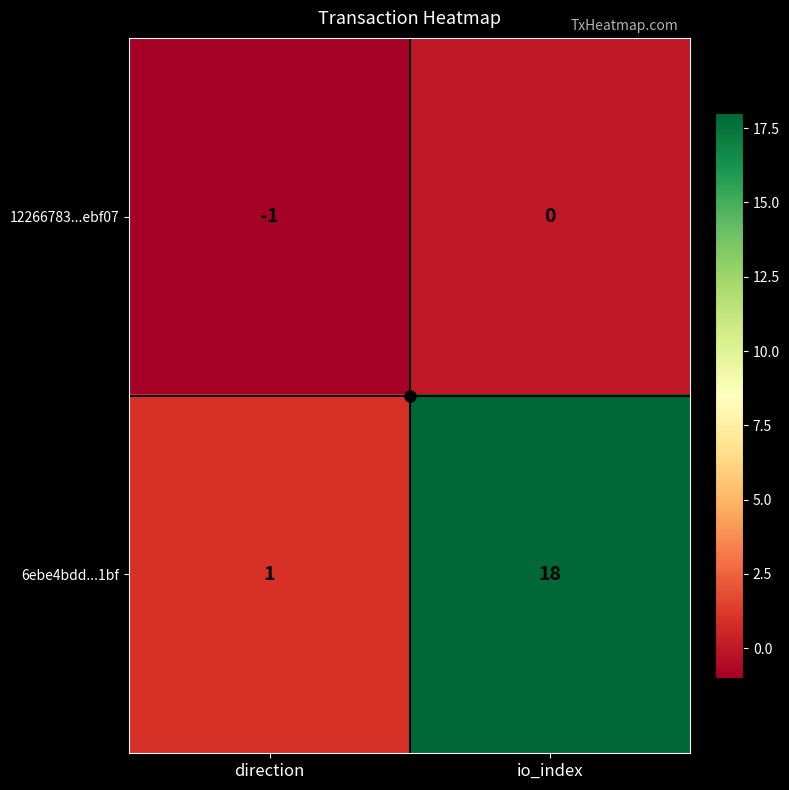

Which series has the largest total across all categories?

6ebe4bdd...1bf